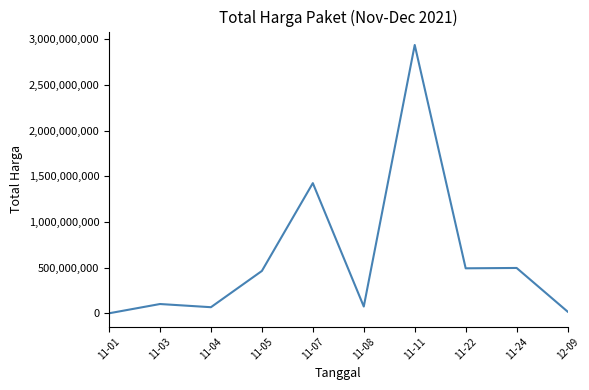

What is the change in value from 11-08 to 11-11?

+2864539240